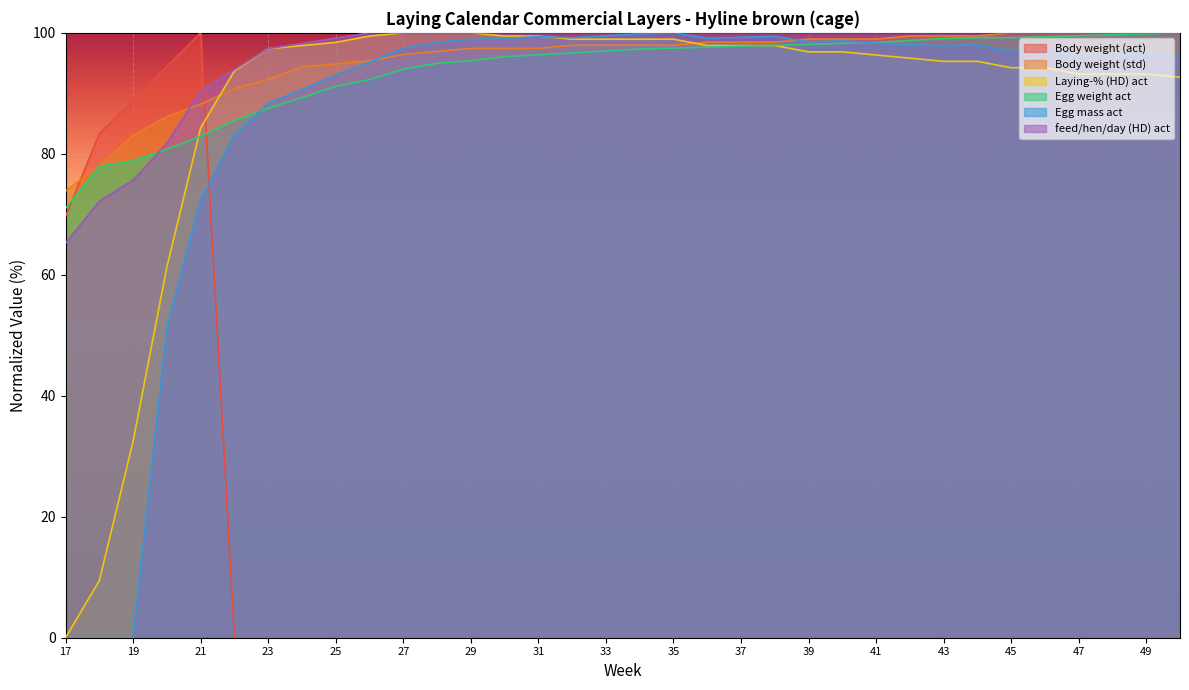

True or false: feed/hen/day (HD) act and Egg weight act intersect in this chart.

True